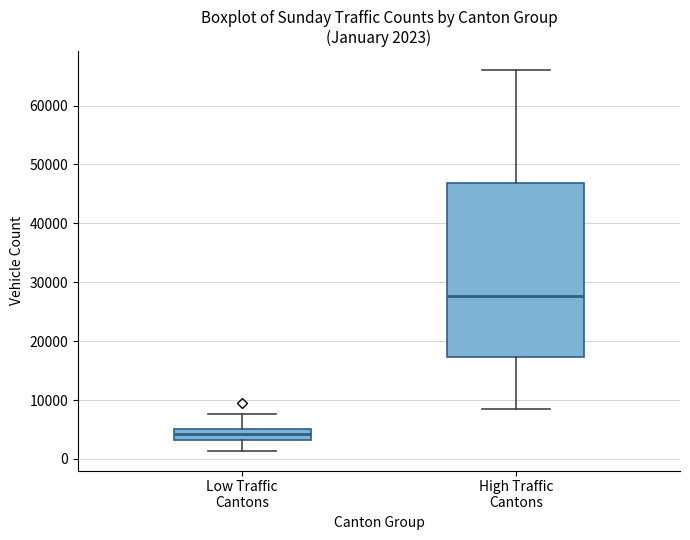

Which box is the tallest, from its lower edge to its upper edge?

High Traffic Cantons